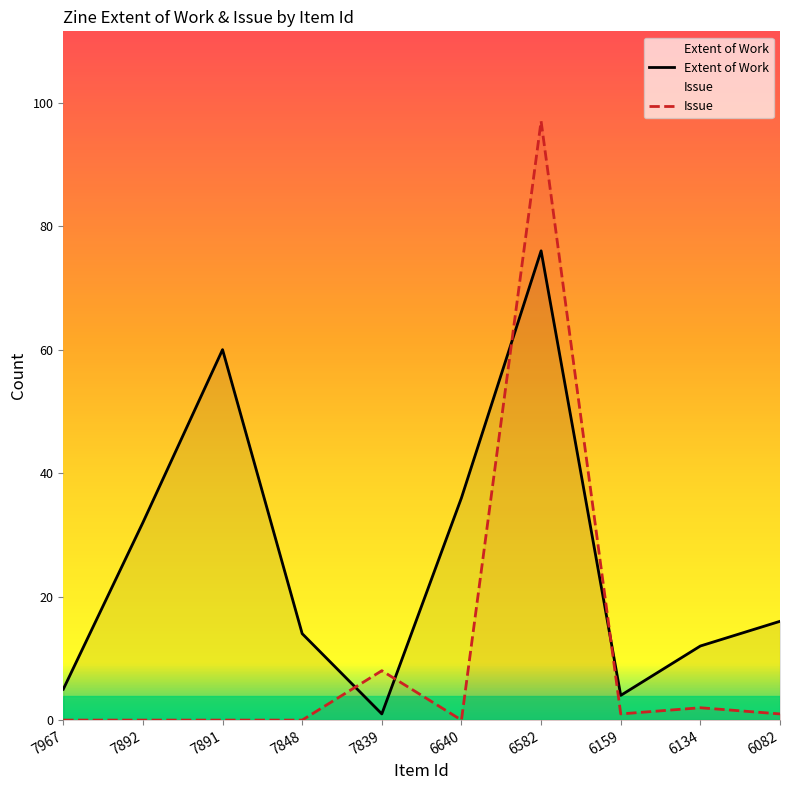

How many lines are shown in the chart?

2